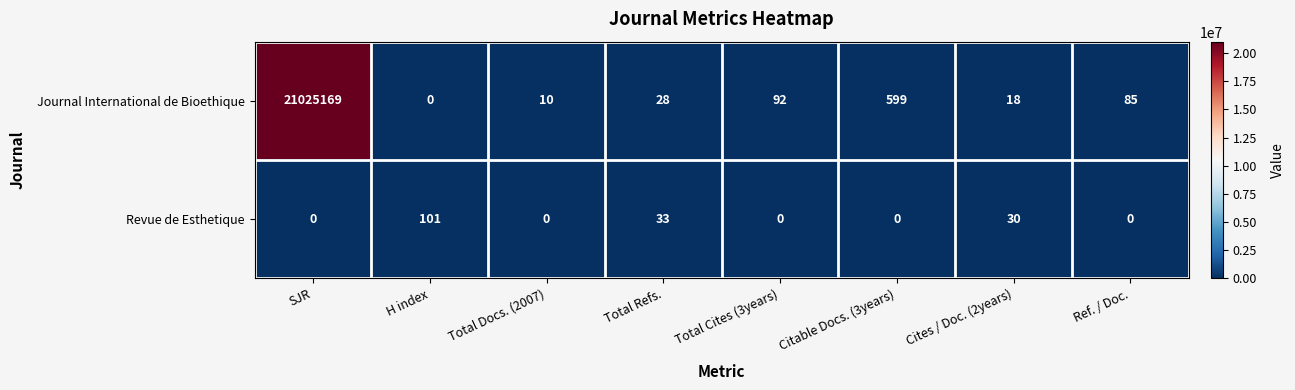

At which category is the sum across all series the highest?

SJR